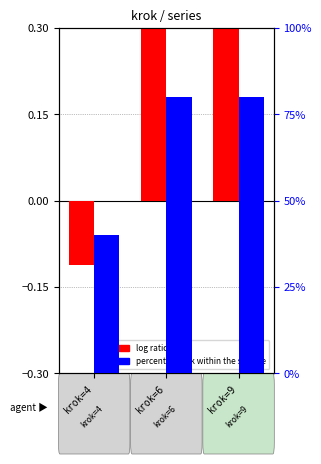

At which label is percentile rank within the sample closest to 60?

krok=4